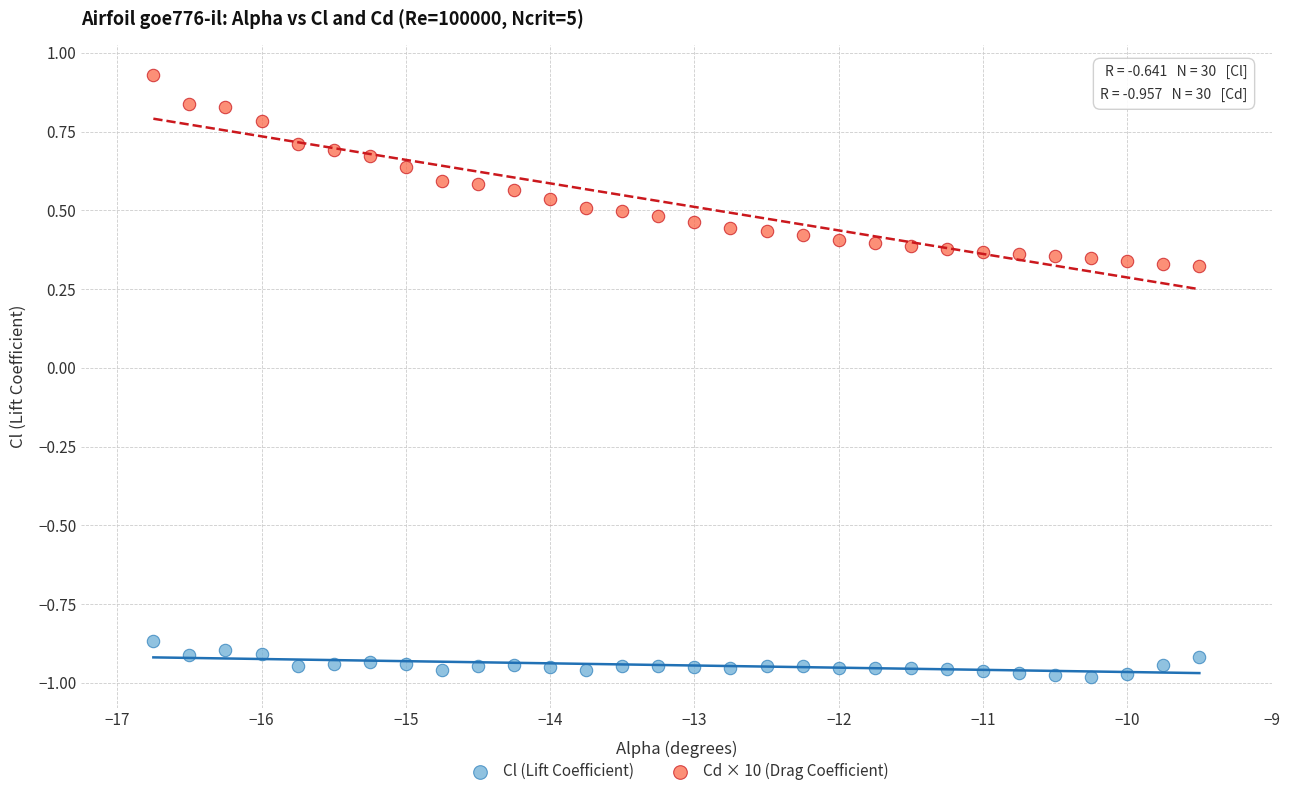

Which series has the largest Y range (max minus min)?

Cd × 10 (Drag Coefficient)